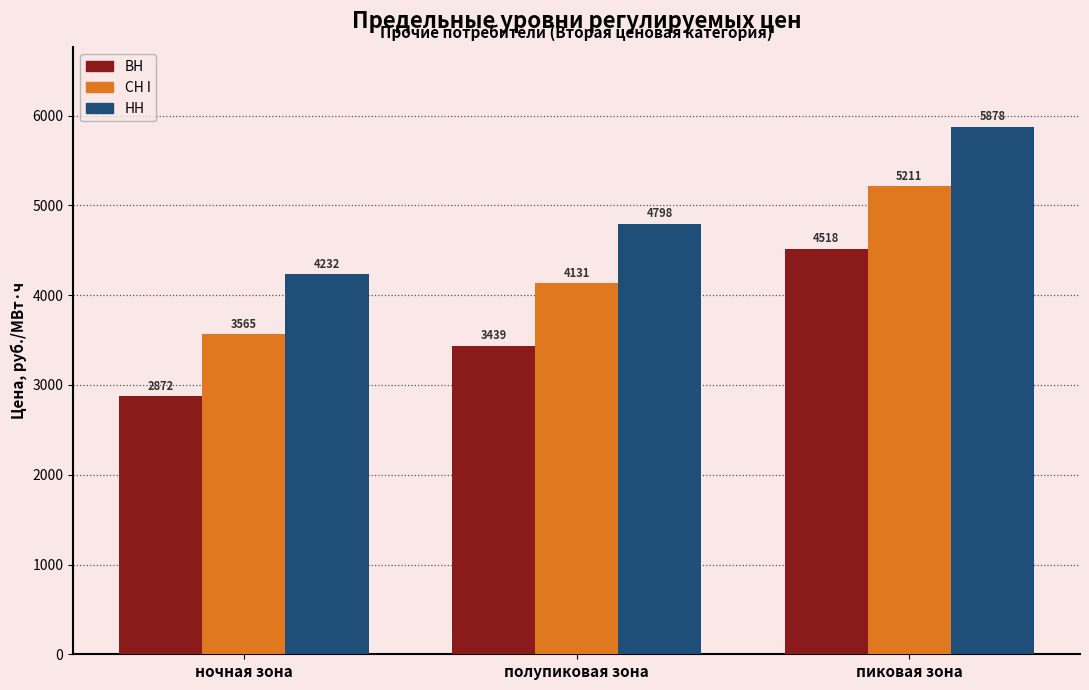

How many data points does each series have?

3